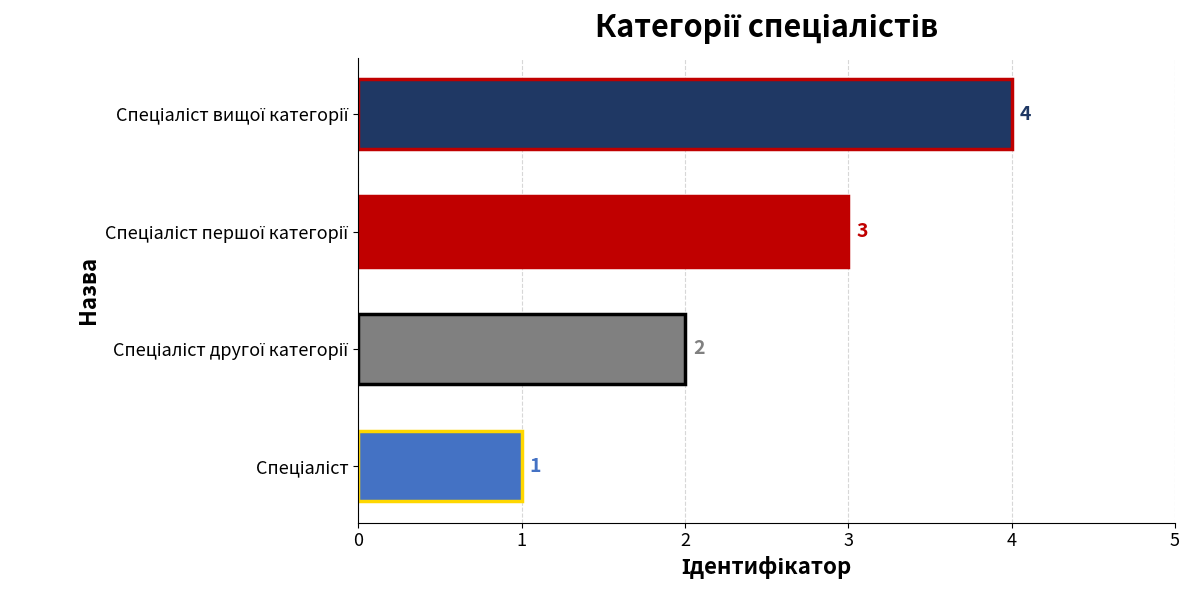

What is the sum of all values?

10